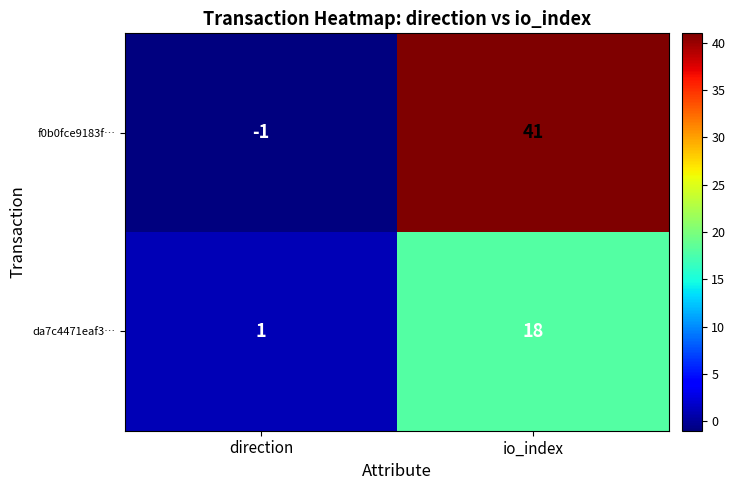

Reading right to left, list all the values displayed in this chart.

f0b0fce9183f…: io_index=41	direction=-1
da7c4471eaf3…: io_index=18	direction=1